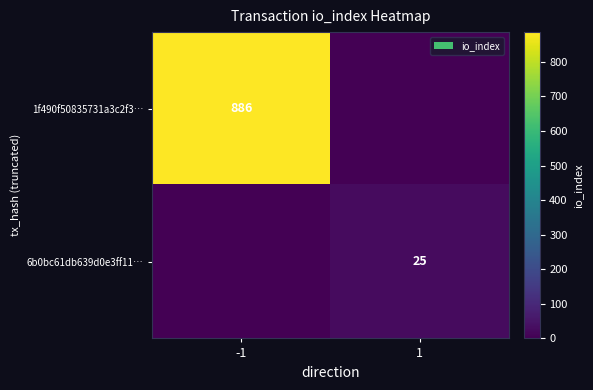

The 6b0bc61db639d0e3ff11… series shows 25 at 1. True or false?

True